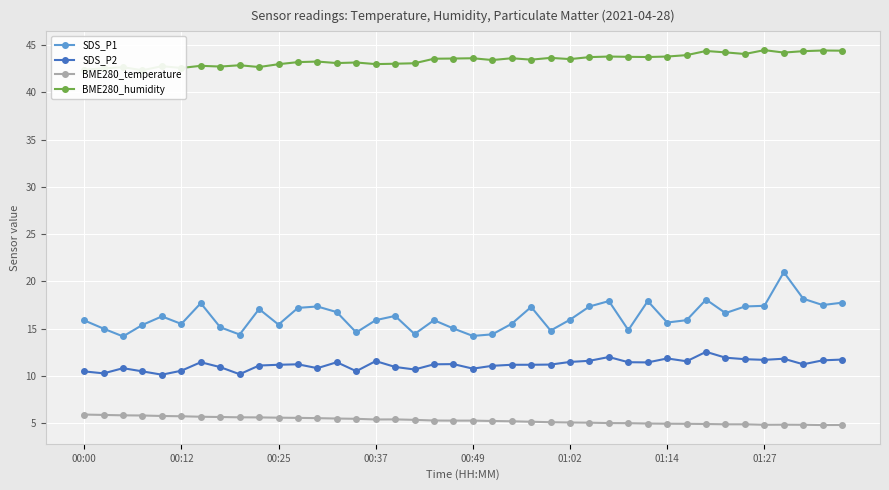

How many interior local peaks does the SDS_P2 series have?

10